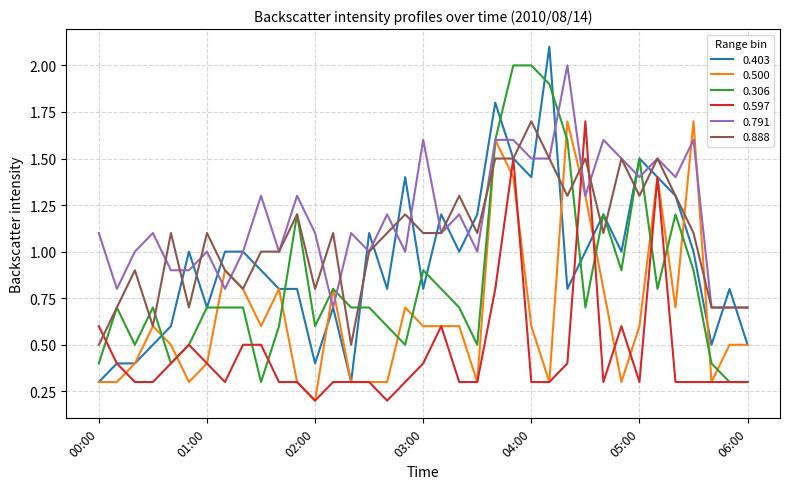

What is the sum of all 0.306 values?

31.5